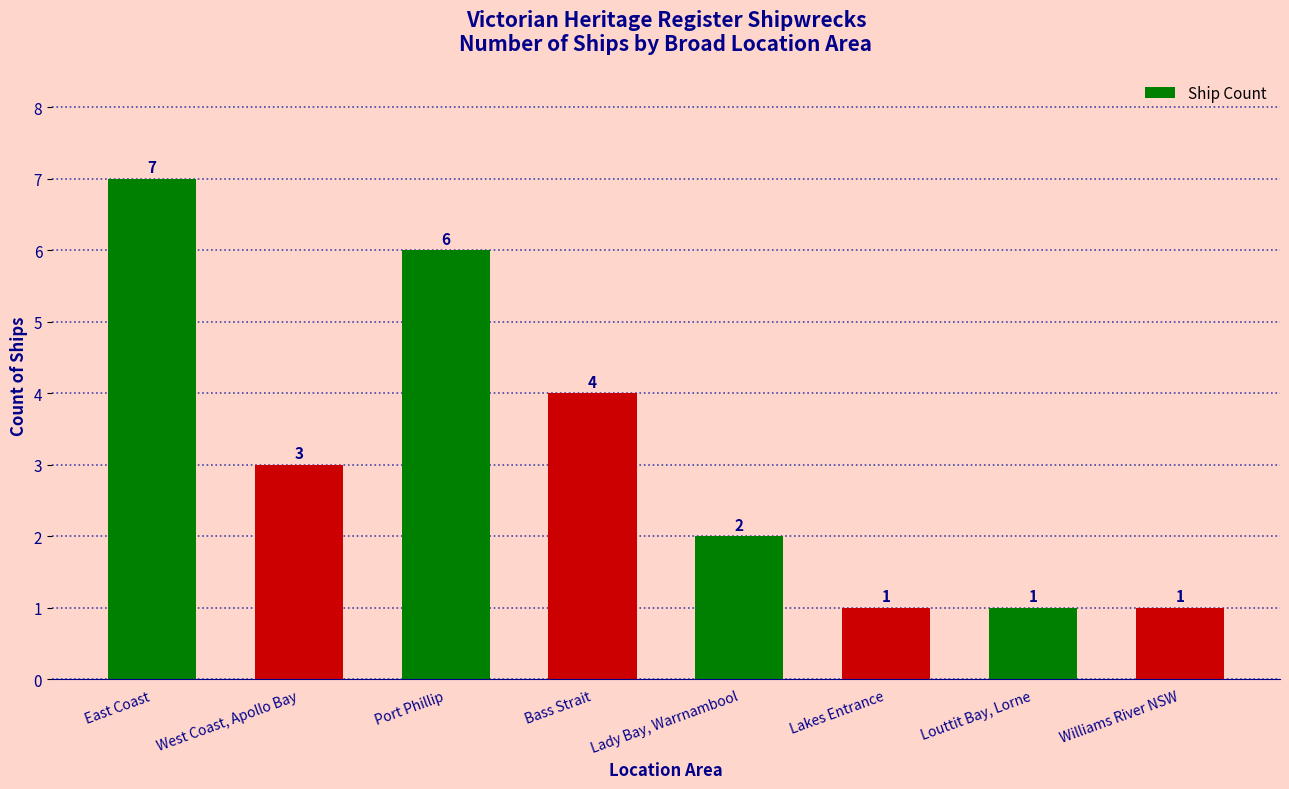

What is the change in value from West Coast, Apollo Bay to Lakes Entrance?

-2